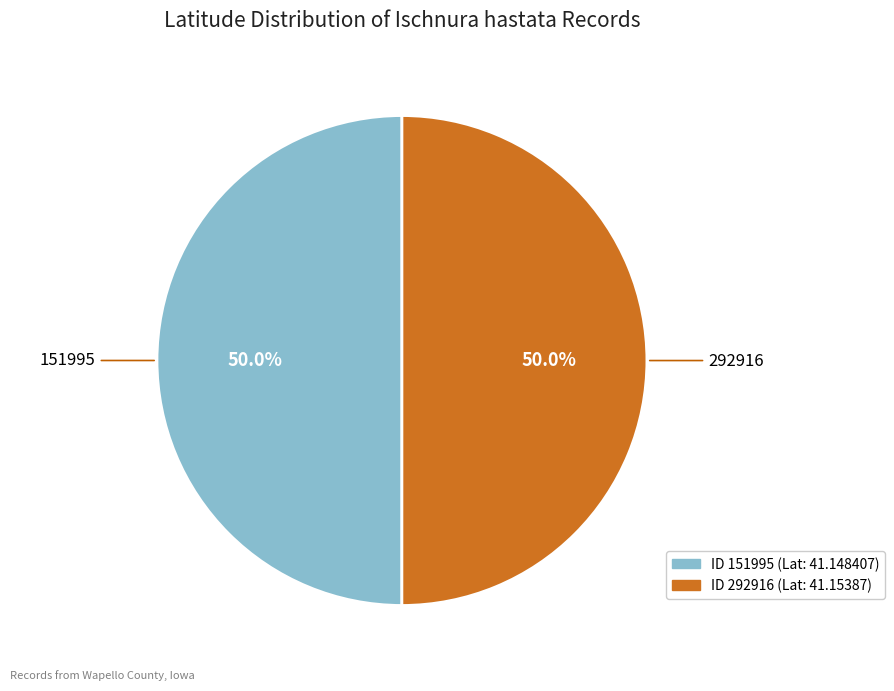

How many slices are in this pie chart?

2